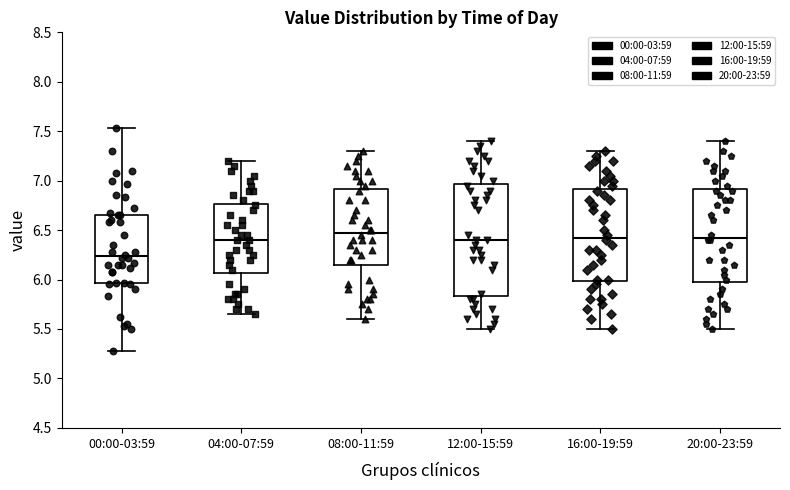

Reading left to right, transcribe this box plot: for each box, give where its median line is, the range the box spans, and where its two whiskers end, as read against the y-axis. The values are not printed on the chart, so give them approximately, as read against the axis.

00:00-03:59: median 6.25, box 5.95 to 6.65, whiskers 5.30 to 7.55
04:00-07:59: median 6.40, box 6.05 to 6.75, whiskers 5.65 to 7.20
08:00-11:59: median 6.50, box 6.15 to 6.90, whiskers 5.60 to 7.30
12:00-15:59: median 6.40, box 5.85 to 6.95, whiskers 5.50 to 7.40
16:00-19:59: median 6.45, box 6.00 to 6.90, whiskers 5.50 to 7.30
20:00-23:59: median 6.45, box 6.00 to 6.90, whiskers 5.50 to 7.40